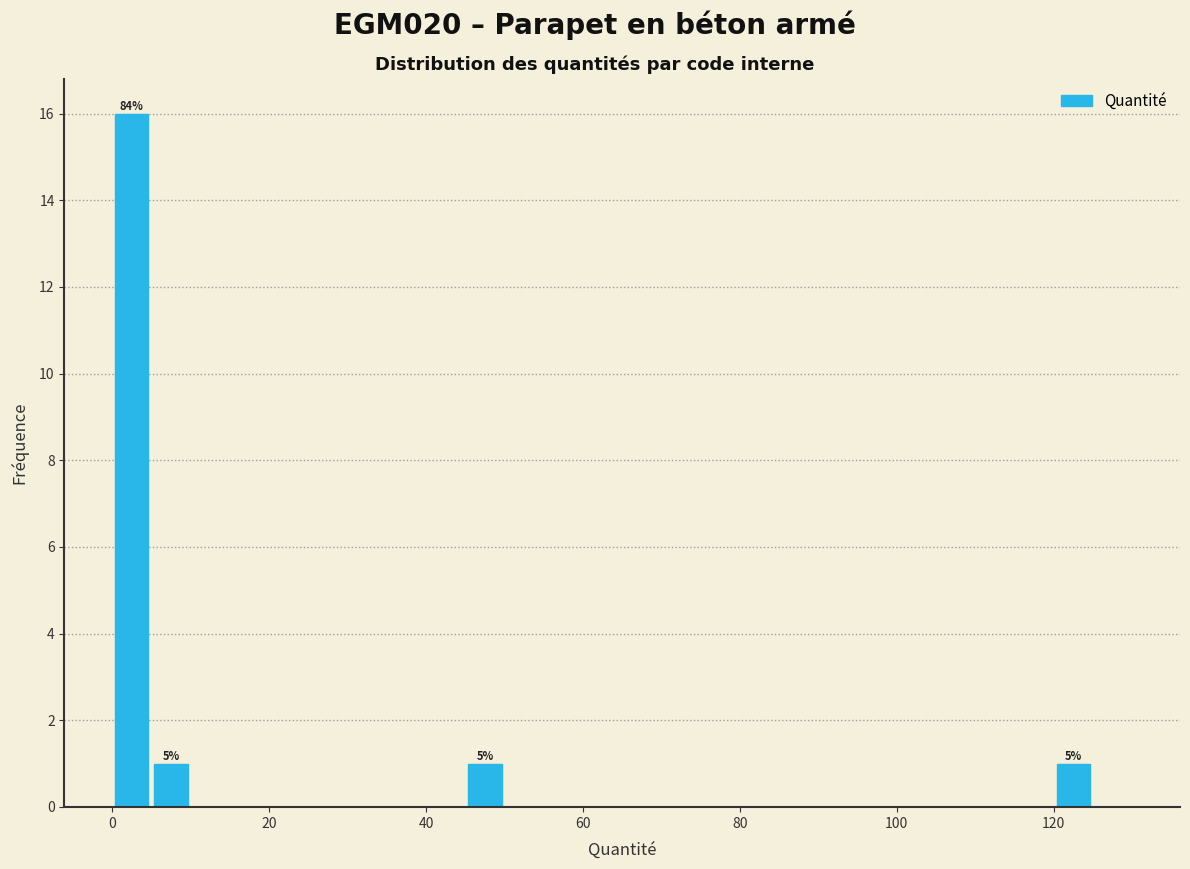

Around what value on the x-axis is the tallest bar? Give the approximate position of its centre, as read against the axis.

2